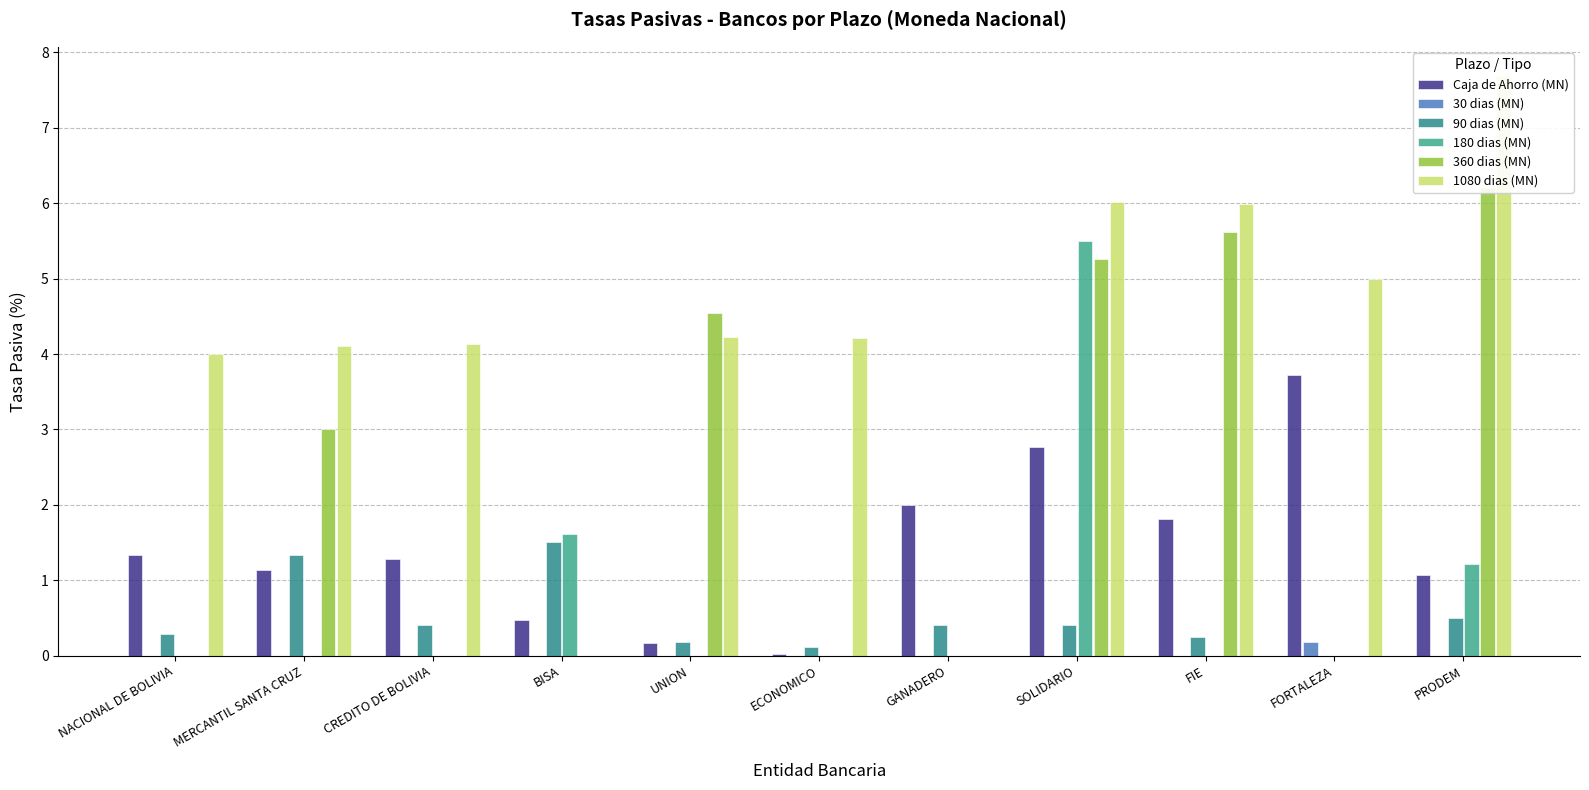

Between ECONOMICO and SOLIDARIO, which series saw the biggest shift?

180 dias (MN)